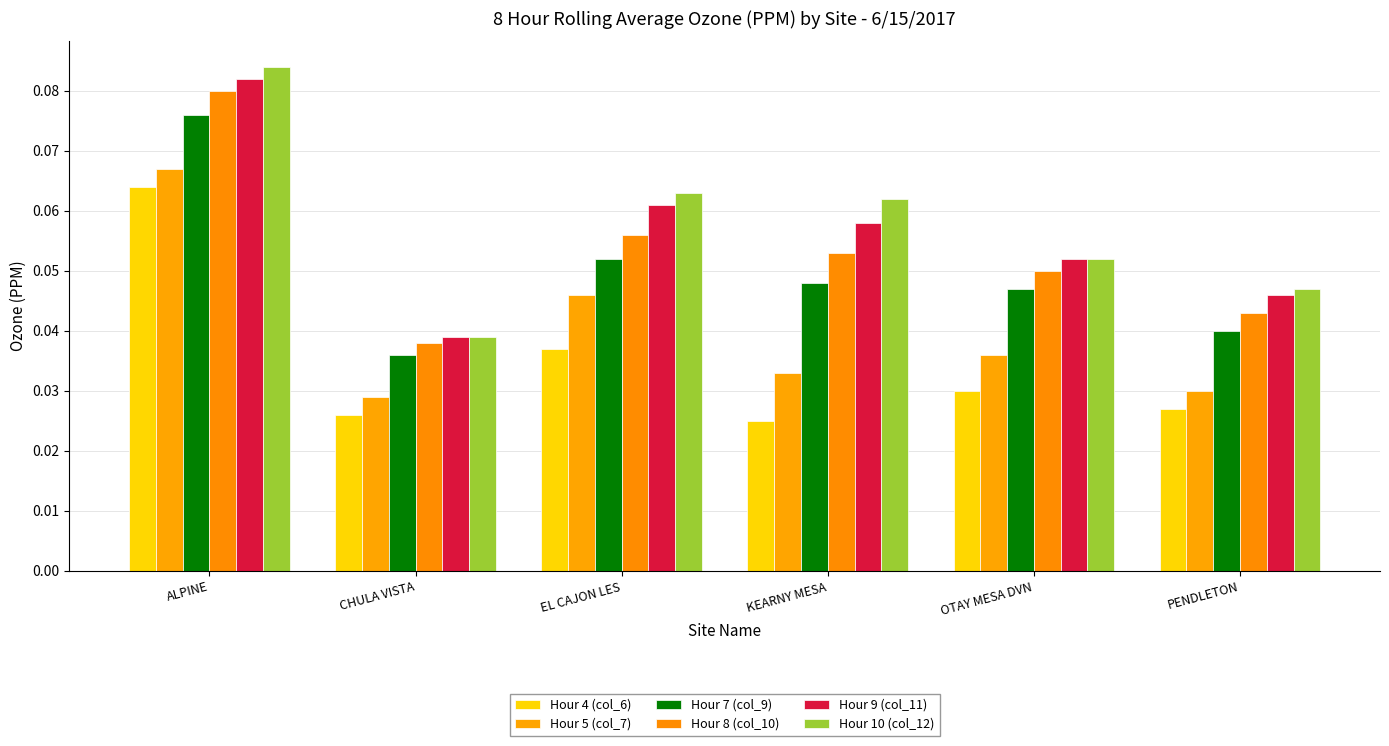

Which series has the largest range (max minus min)?

Hour 10 (col_12)